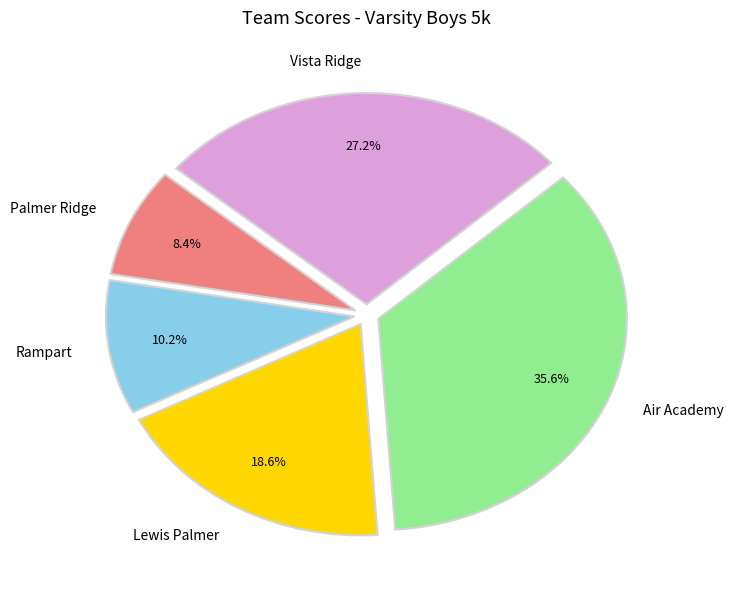

To the nearest percent, what is the difference between the Air Academy and Vista Ridge slice percentages?

8%